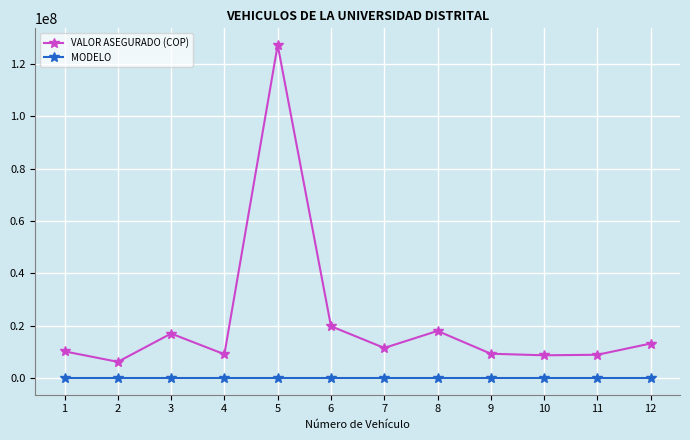

Rank the series by their maximum value, from lowest to highest.

MODELO, VALOR ASEGURADO (COP)